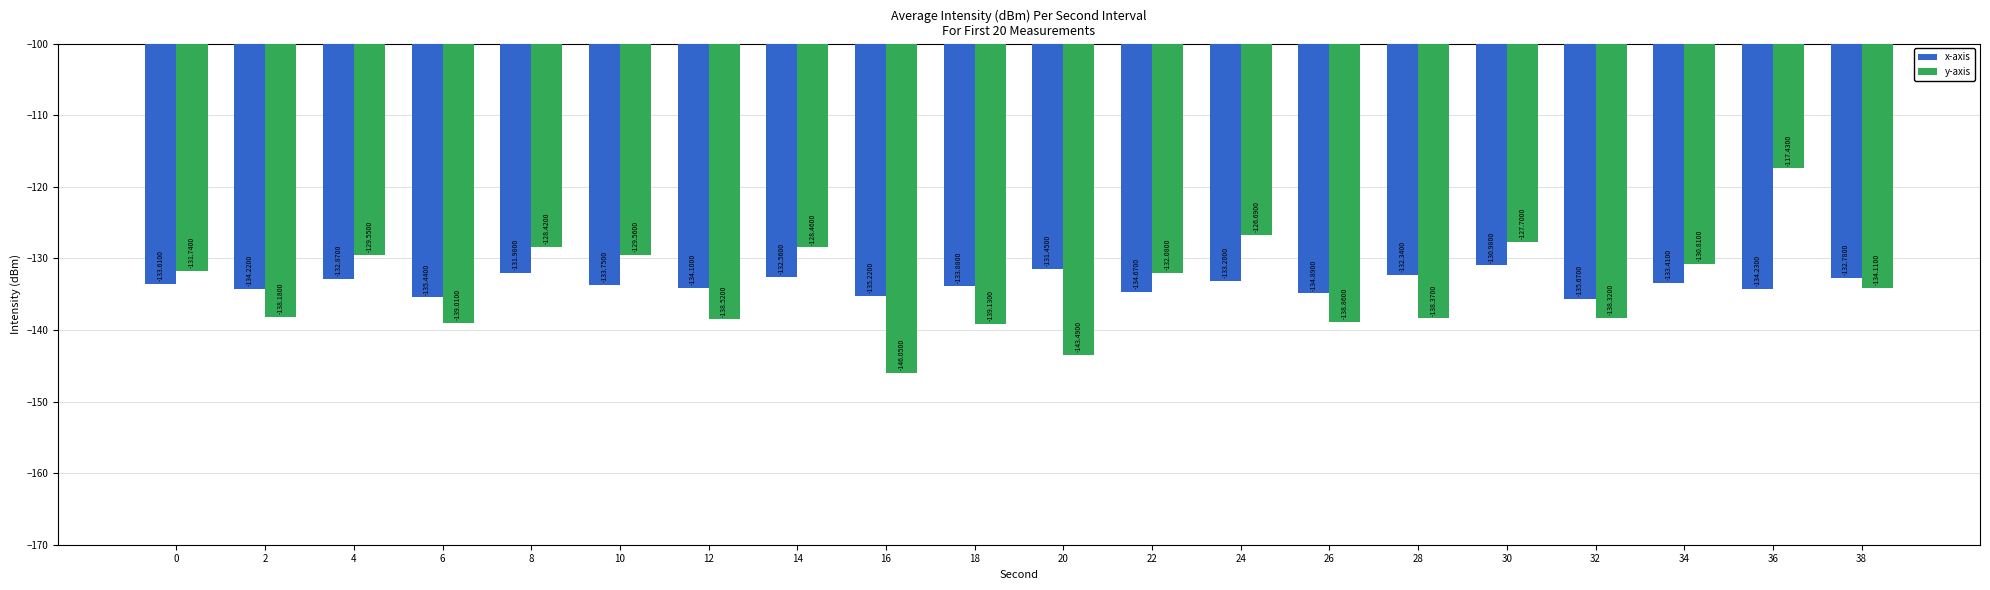

What is the difference between the maximum and minimum values in the x-axis series?

4.7